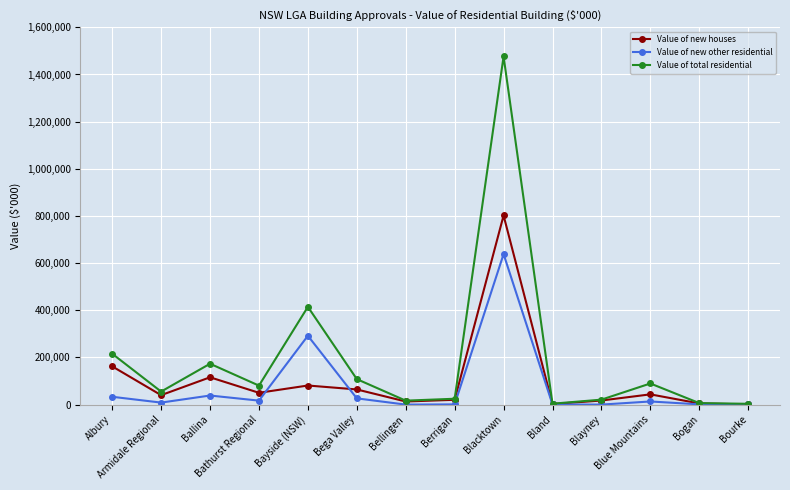

What is the sum of all Value of new houses values?

1418124.1